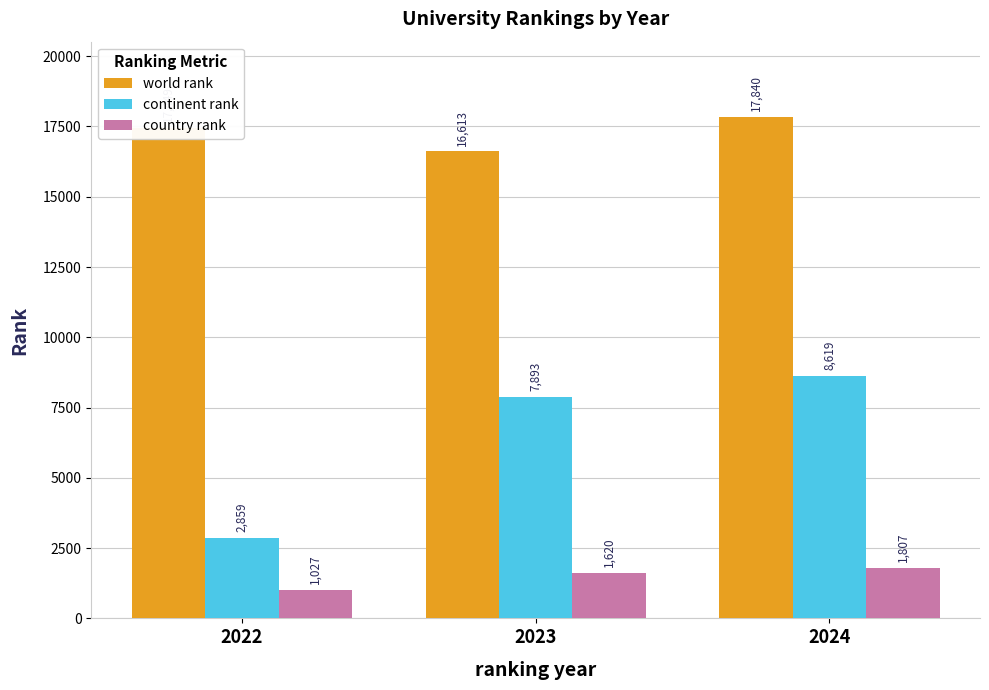

List the series in order of their overall mean, highest first.

world rank, continent rank, country rank